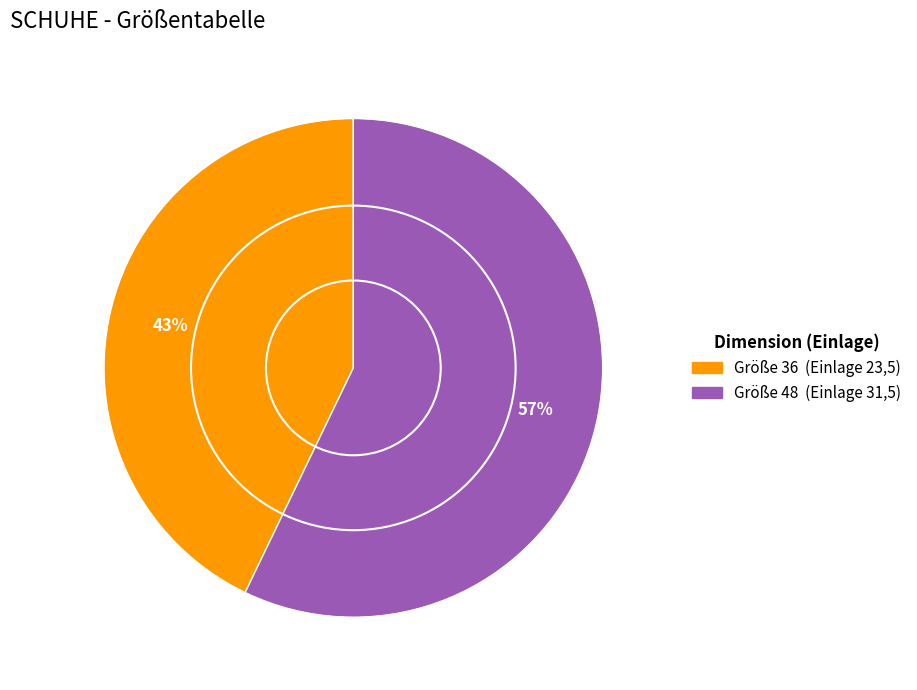

To the nearest percent, what is the average slice percentage?

50%